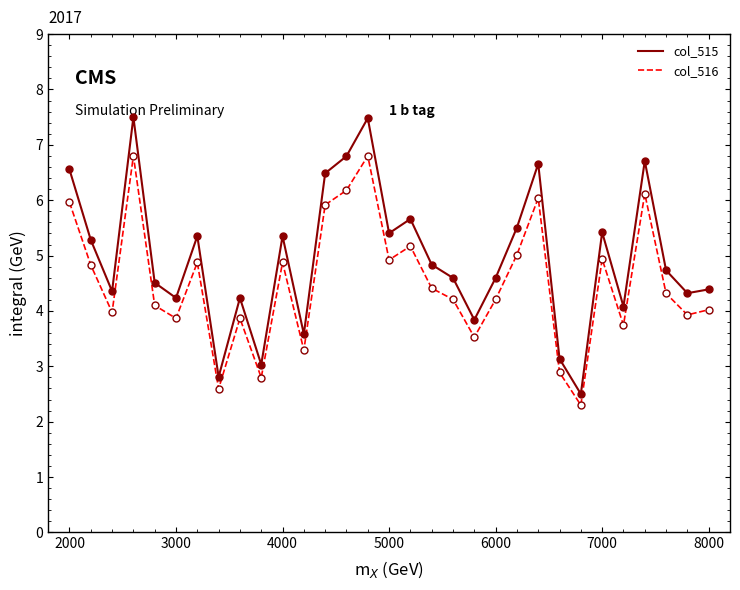

True or false: col_516 and col_515 intersect in this chart.

False